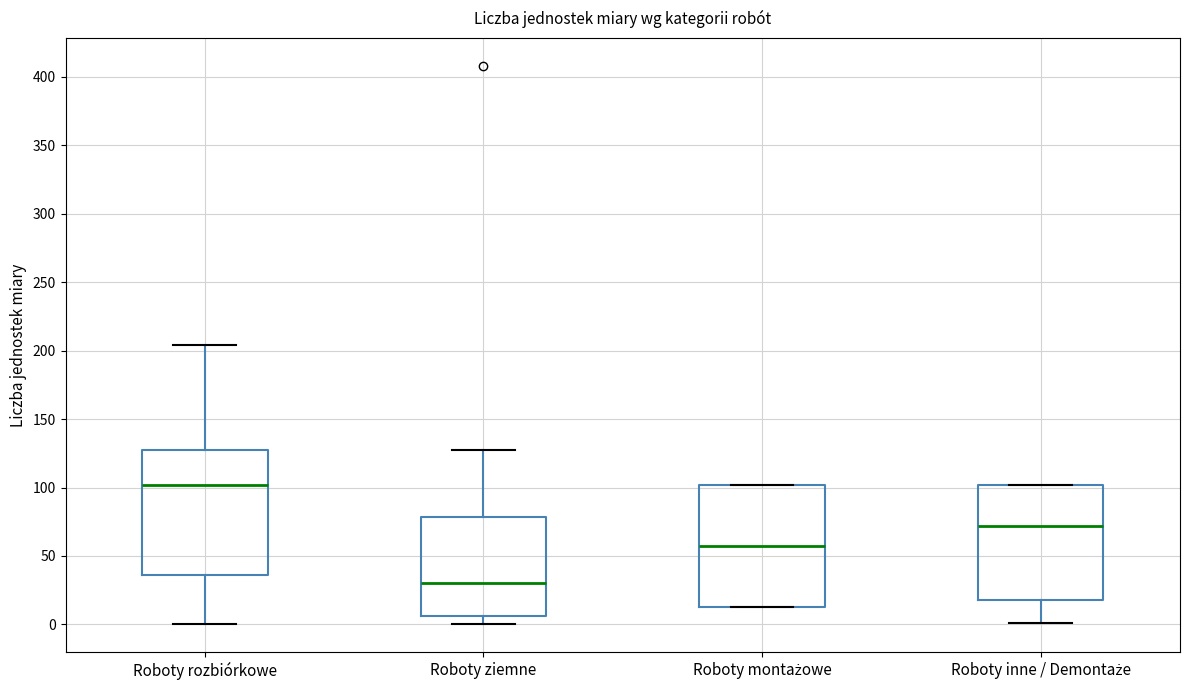

Reading left to right, transcribe this box plot: for each box, give where its median line is, the range the box spans, and where its two whiskers end, as read against the y-axis. The values are not printed on the chart, so give them approximately, as read against the axis.

Roboty rozbiórkowe: median 100, box 35 to 130, whiskers 0 to 205
Roboty ziemne: median 30, box 5 to 80, whiskers 0 to 125
Roboty montażowe: median 60, box 15 to 100, whiskers 15 to 100
Roboty inne / Demontaże: median 70, box 20 to 100, whiskers 0 to 100